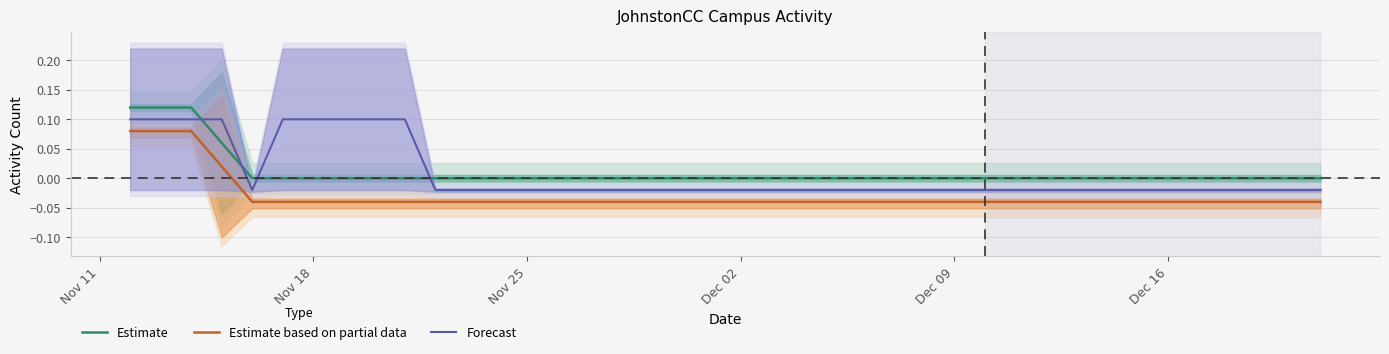

At how many categories does at least one series exceed 0?

9